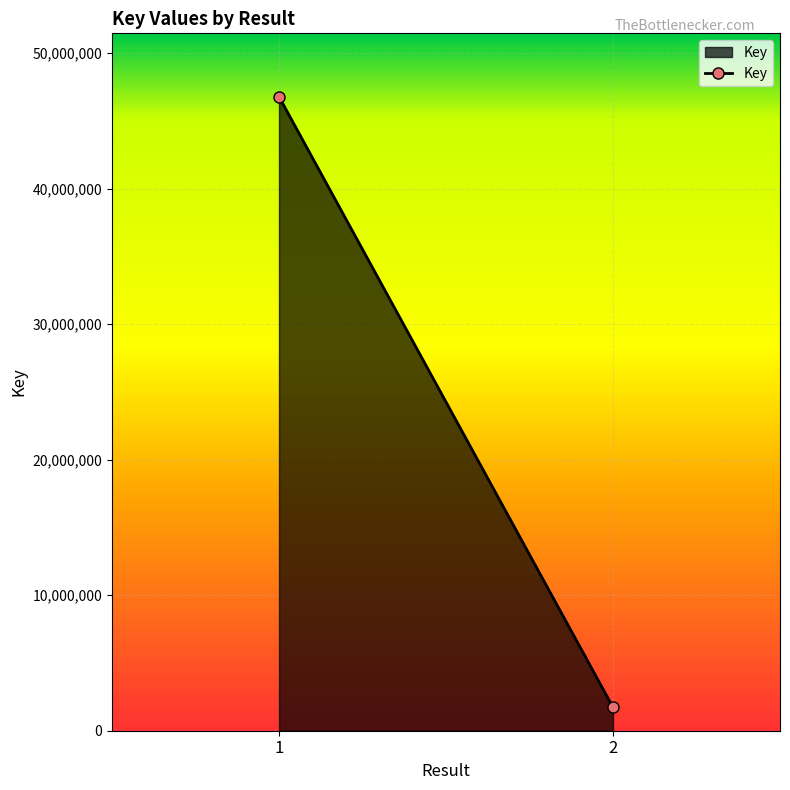

Is it true that the value at  is 81724239?

False